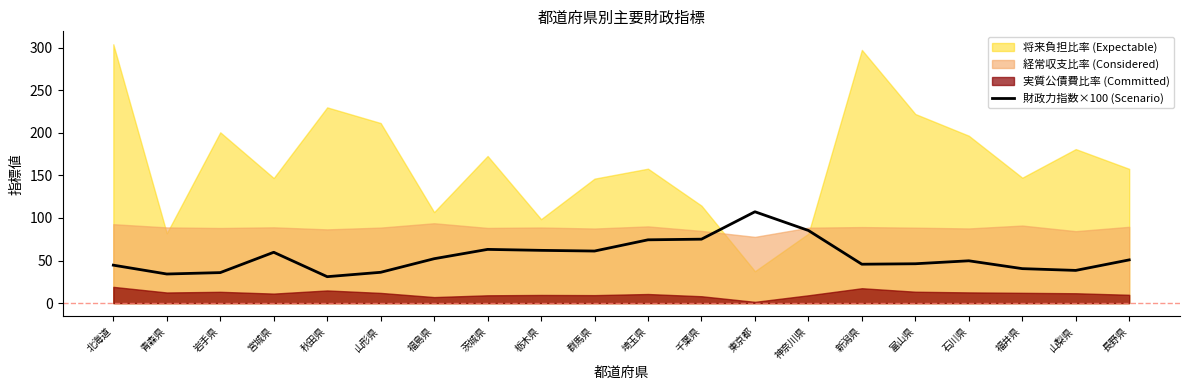

Which has a higher value, 北海道 or 岩手県?

北海道